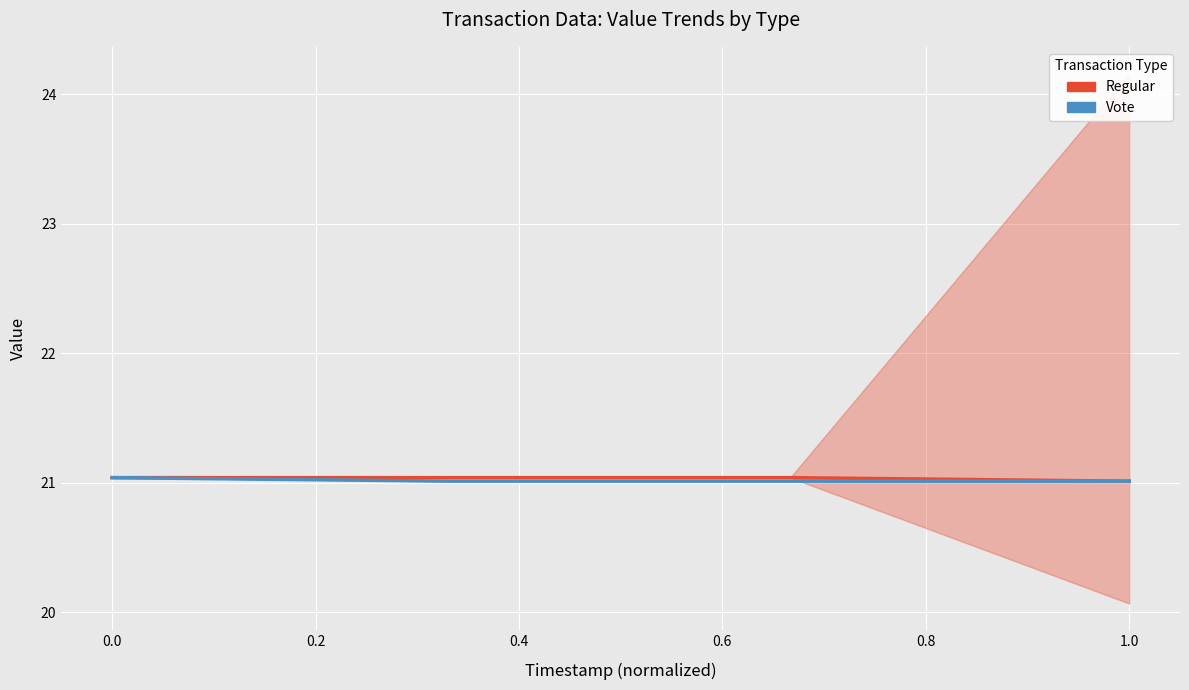

Rank the series at 0.2 from highest to lowest value.

Regular, Vote